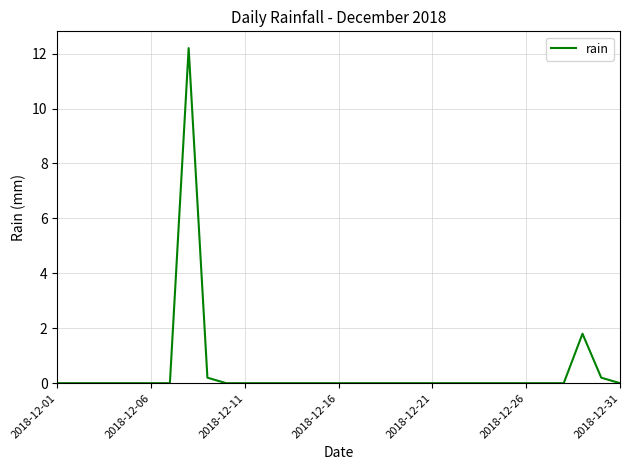

What is the maximum value shown in the chart?

12.2